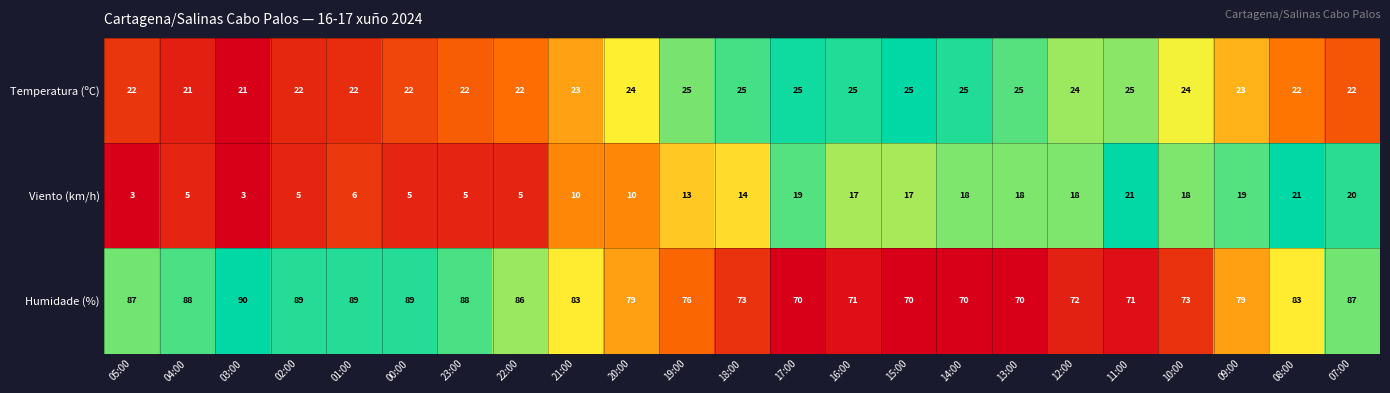

How many categories are shown in the chart?

23